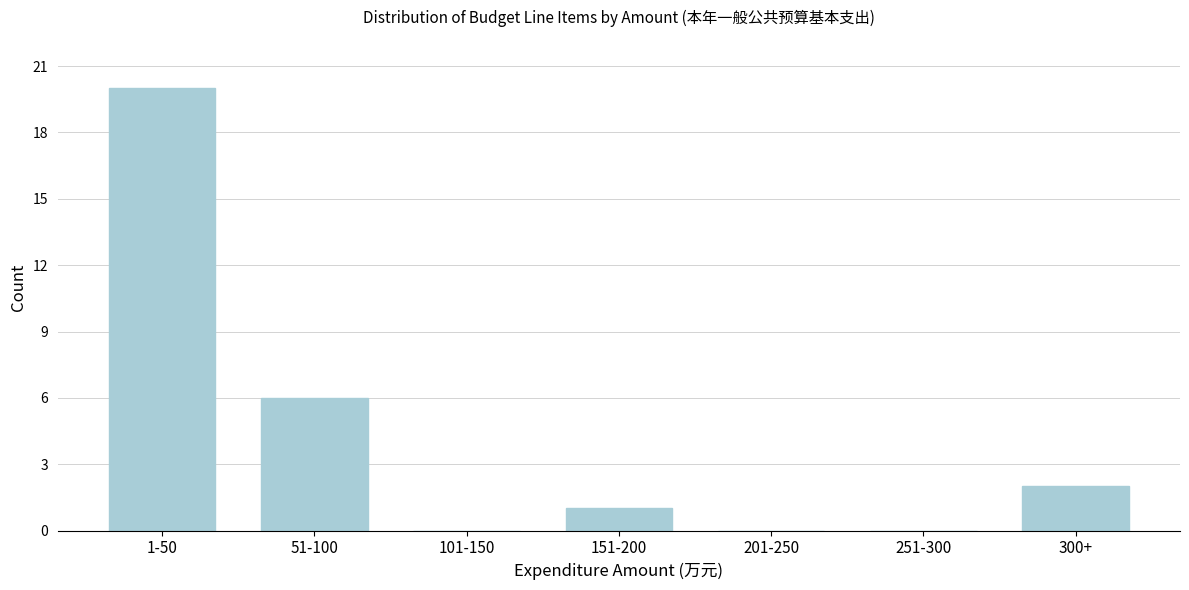

Reading right to left, what are all the values shown in this chart?

300+=2	251-300=0	201-250=0	151-200=1	101-150=0	51-100=6	1-50=20